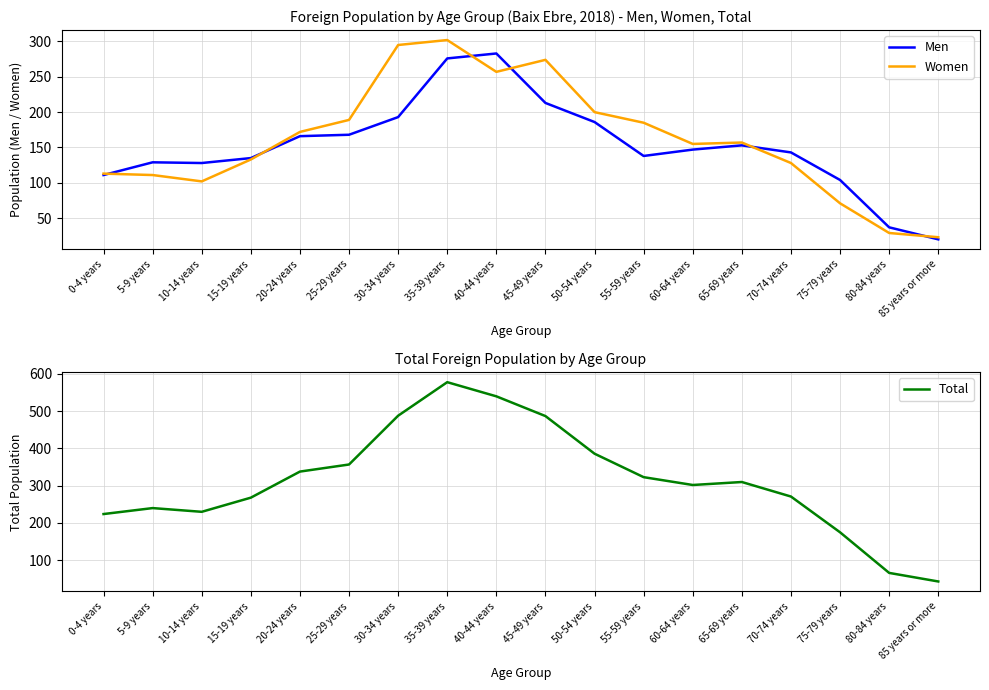

What is the difference between the maximum and minimum values in the Women series?

279